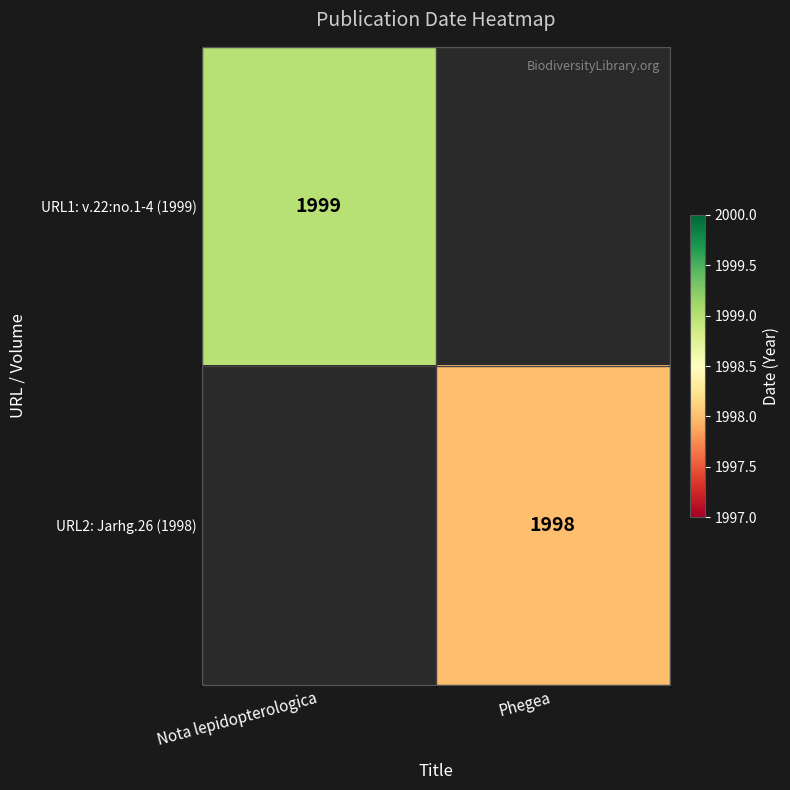

True or false: URL2: Jarhg.26 (1998) has a value of 893.1 at Phegea.

False